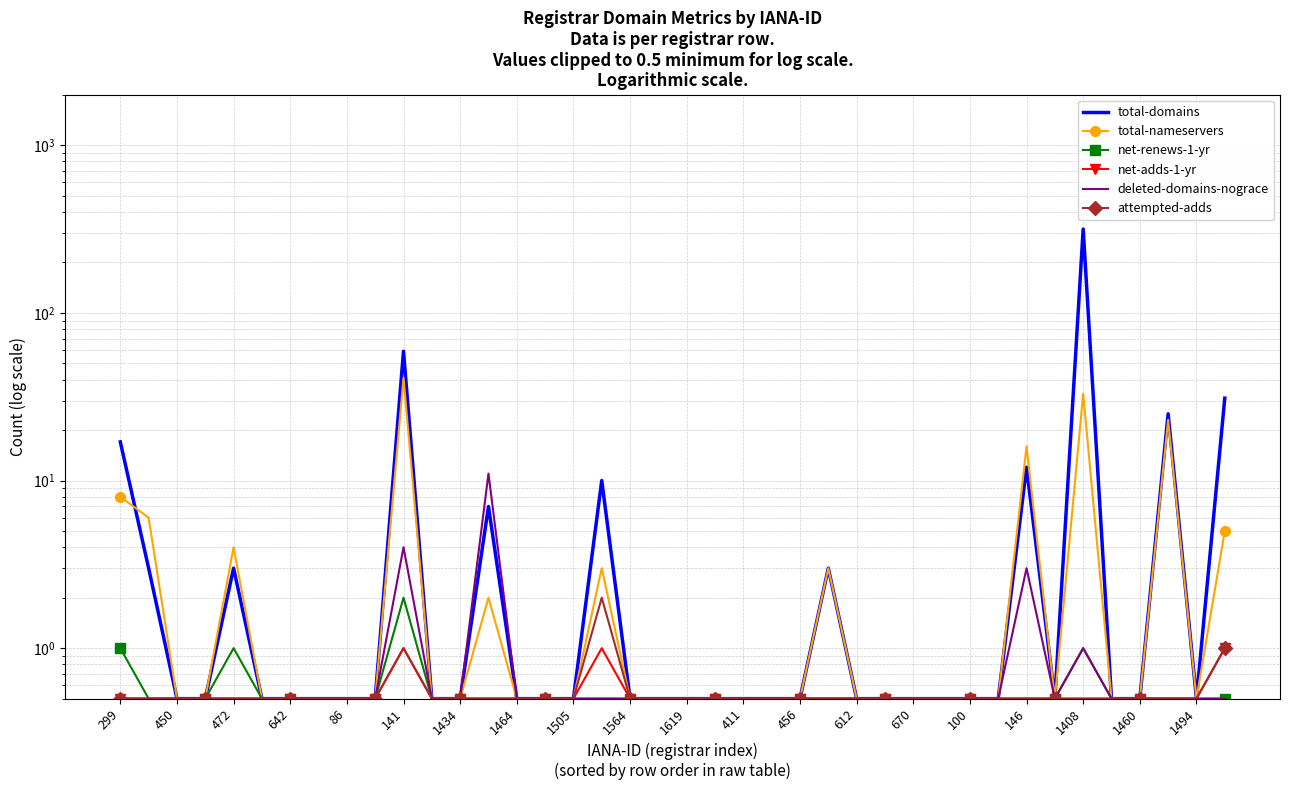

List the series in order of their peak value, lowest first.

net-adds-1-yr, net-renews-1-yr, attempted-adds, deleted-domains-nograce, total-nameservers, total-domains